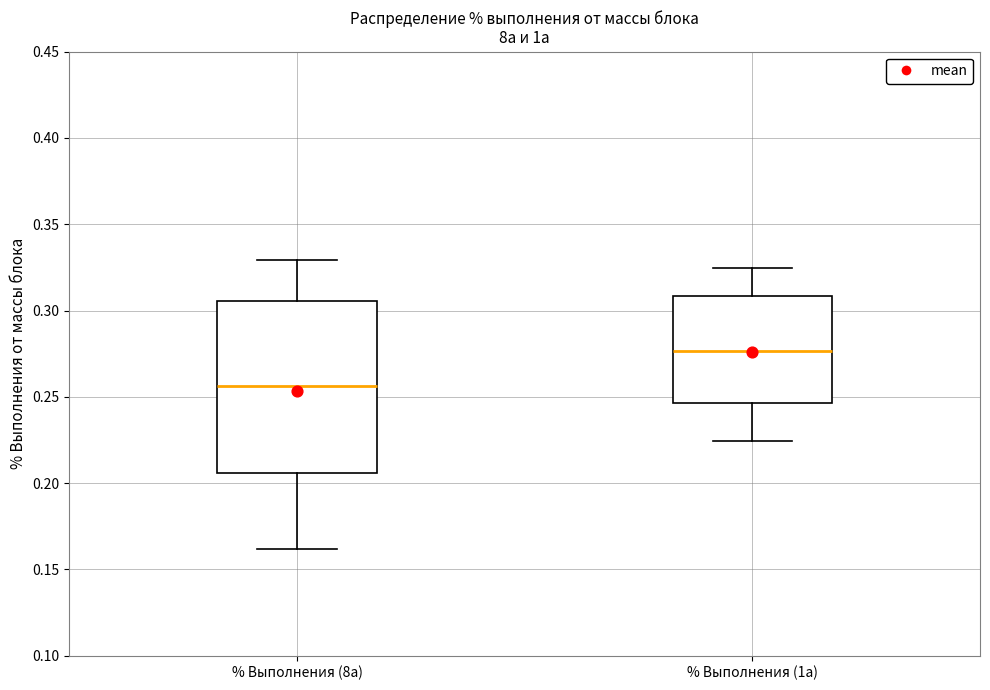

Which box is the tallest, from its lower edge to its upper edge?

% Выполнения (8а)